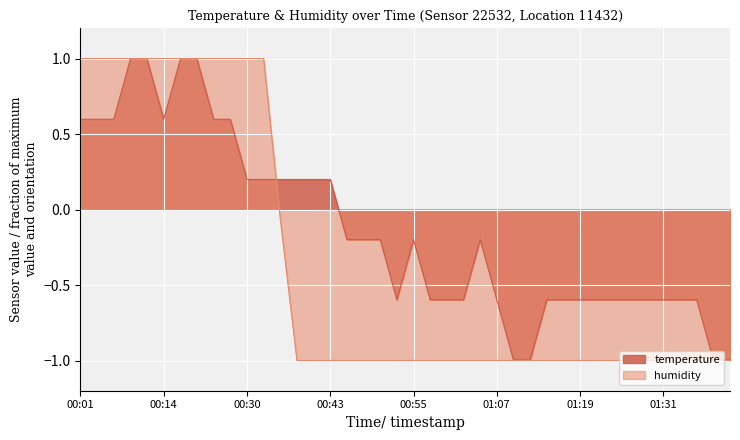

What is the label of the 7th point from the right?

01:27